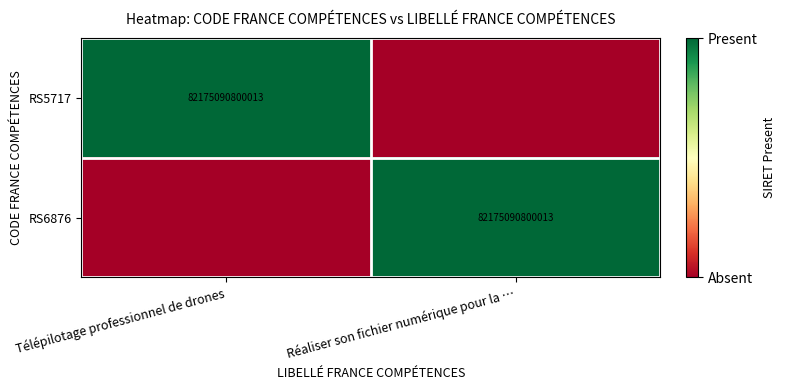

Between Télépilotage professionnel de drones and Réaliser son fichier numérique pour la …, which series saw the biggest shift?

RS5717